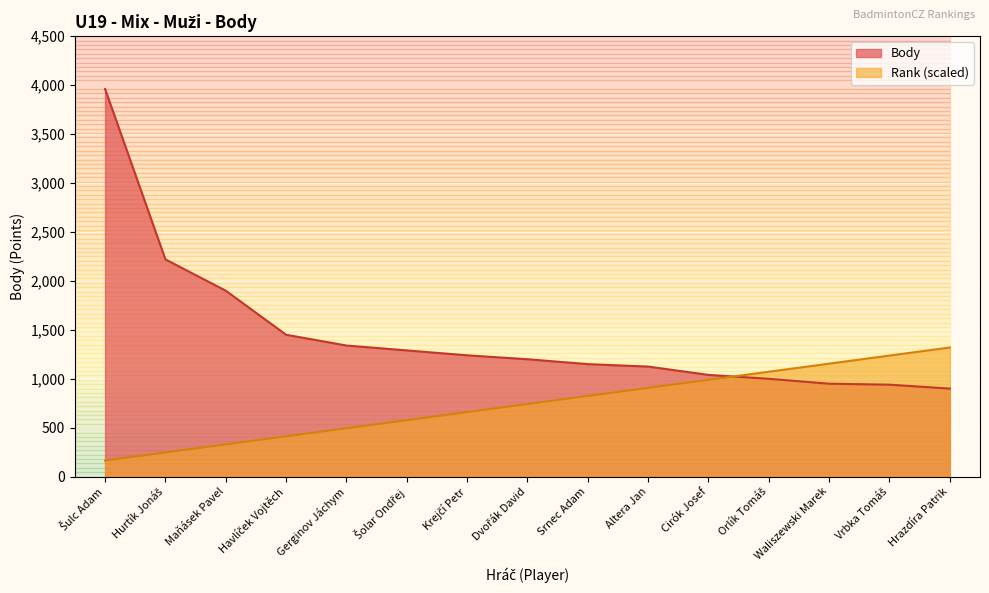

At which label does Rank first exceed 742?

Dvořák David